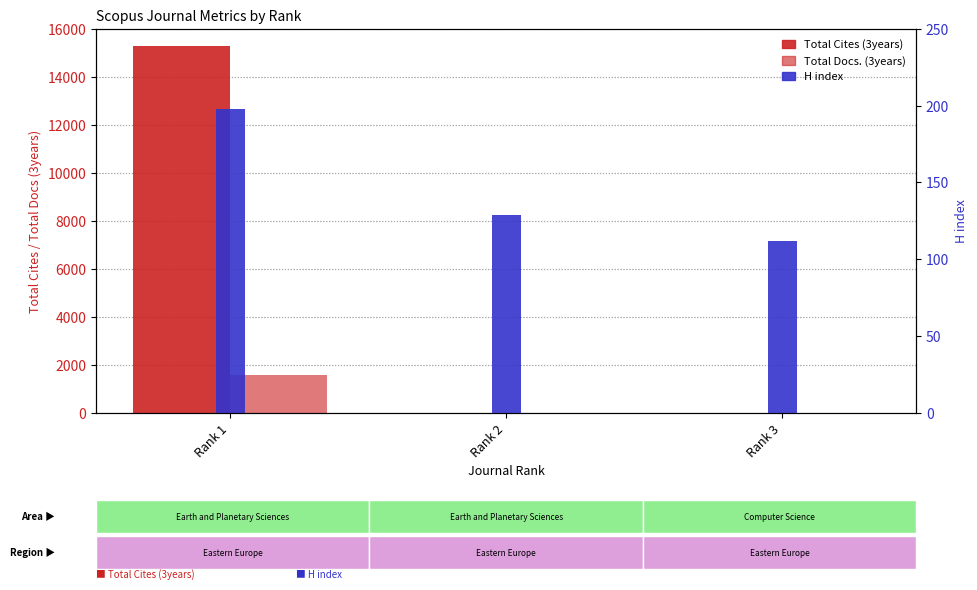

Is the value of H index at Rank 3 greater than the value of Total Docs. (3years) at Rank 2?

Yes